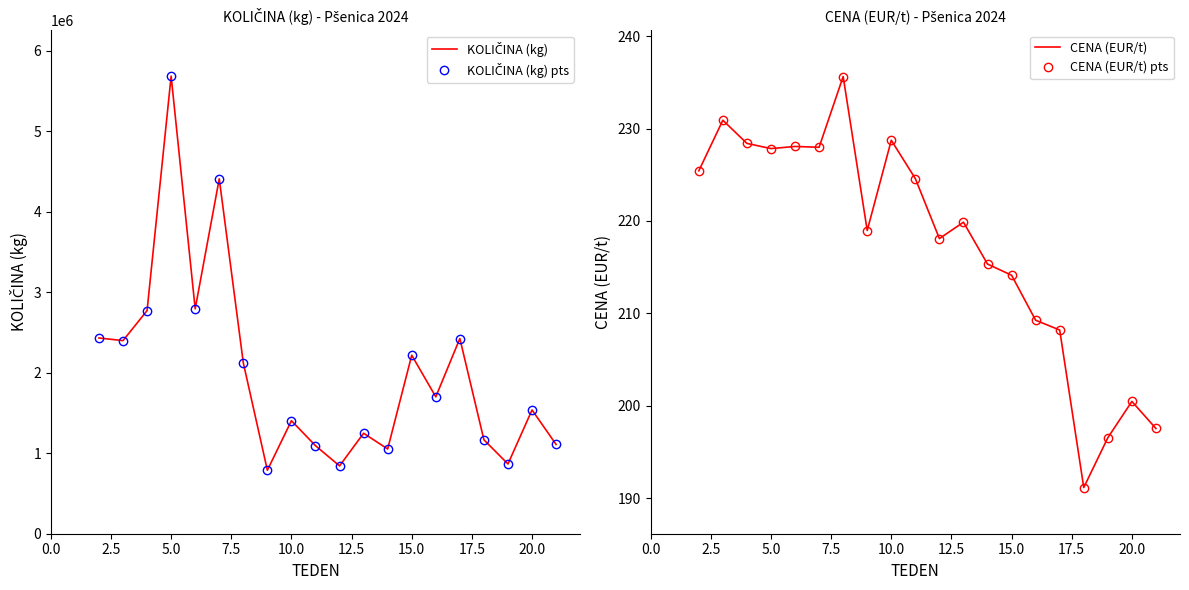

What is the value of the CENA (EUR/t) pts point at the 1st from the left?

225.4